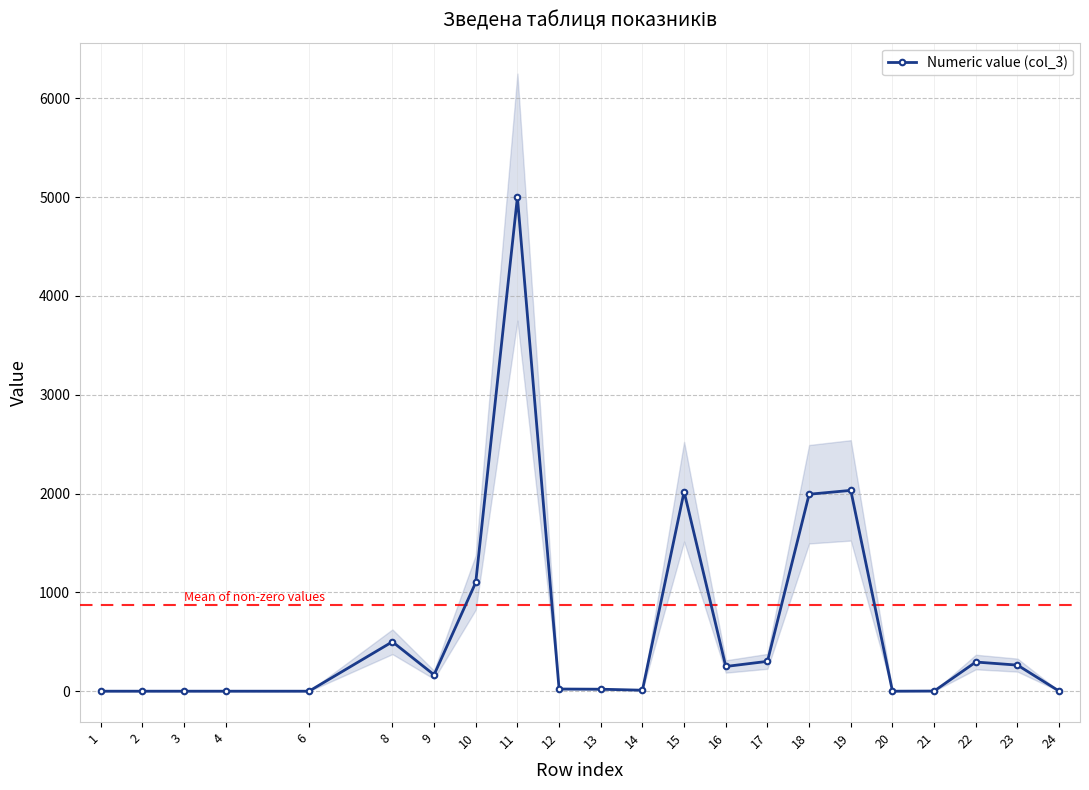

Where does the data first go above 166?

8